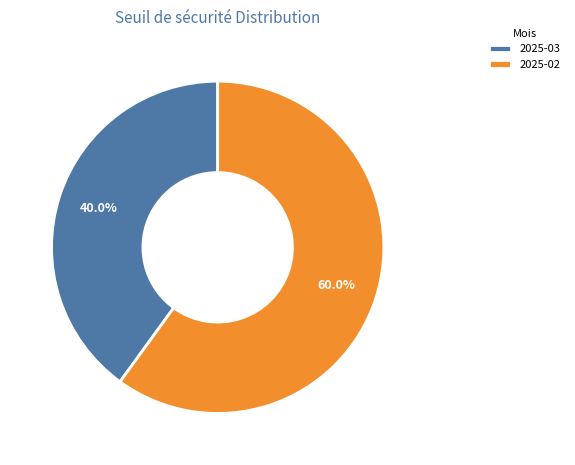

What is the ratio of the value at 2025-02 to the value at 2025-03?

1.5